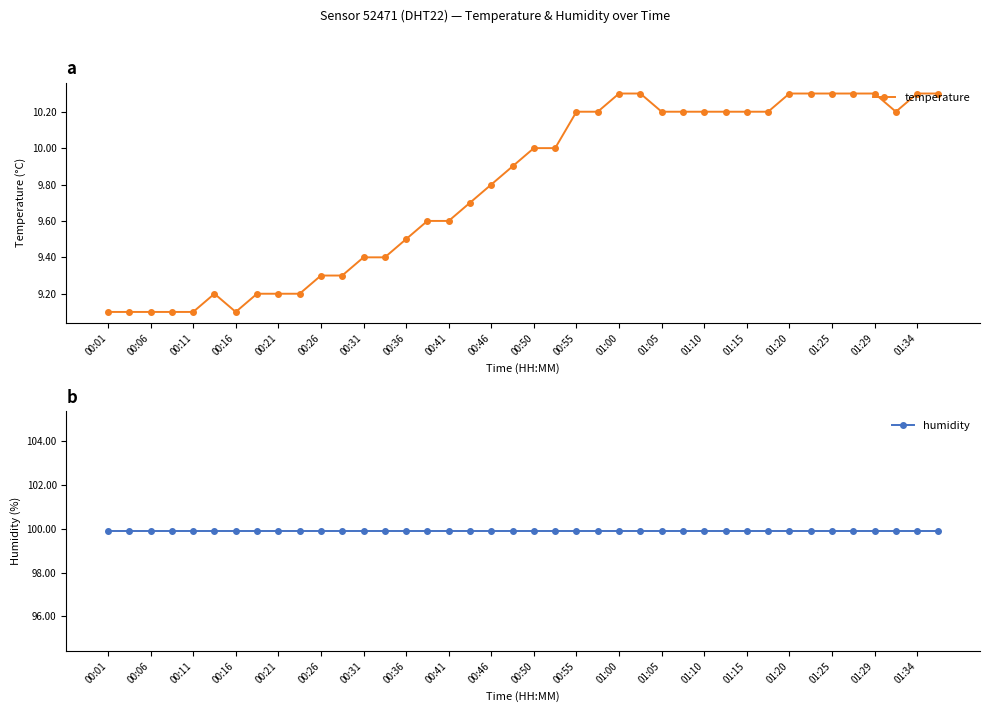

What is the highest value of the temperature series?

10.3